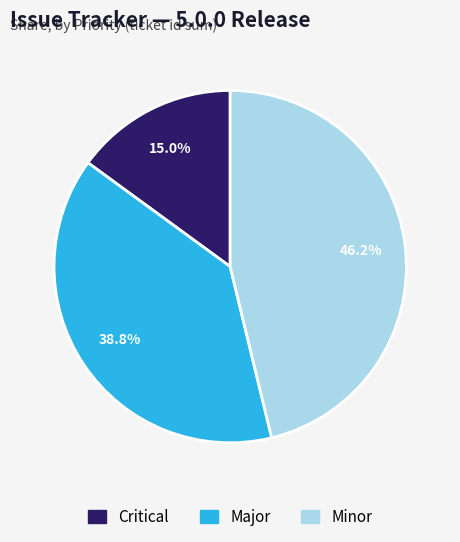

How many slices are in this pie chart?

3